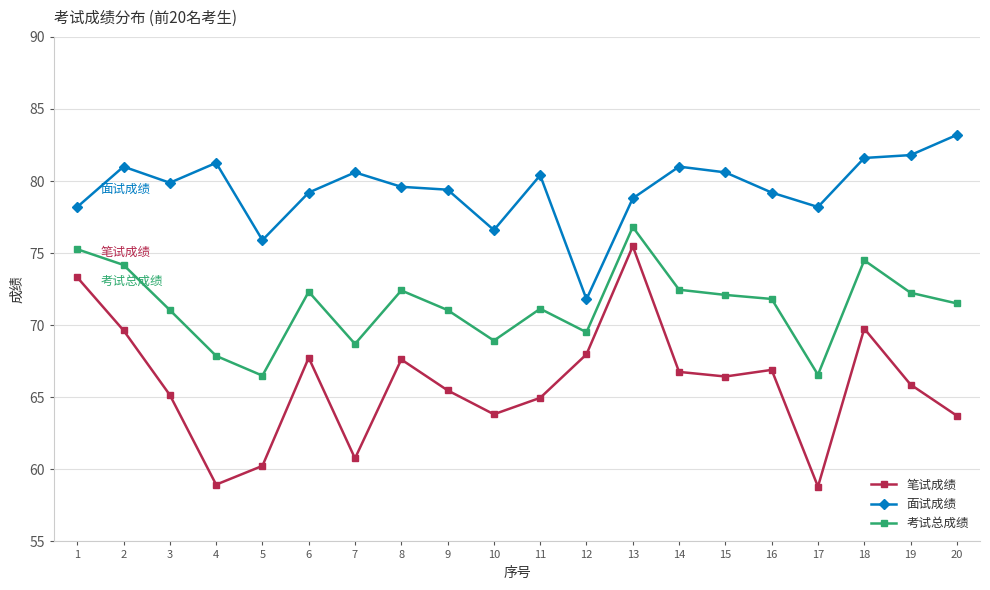

Which category has the highest value across all series?

20